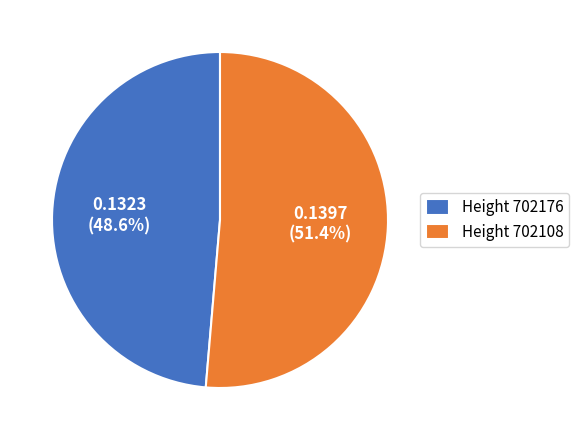

Rank the categories by value from lowest to highest.

Height 702176, Height 702108